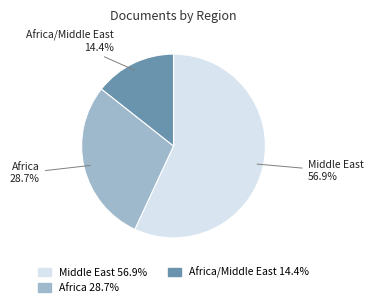

Count the number of slices in the pie.

3